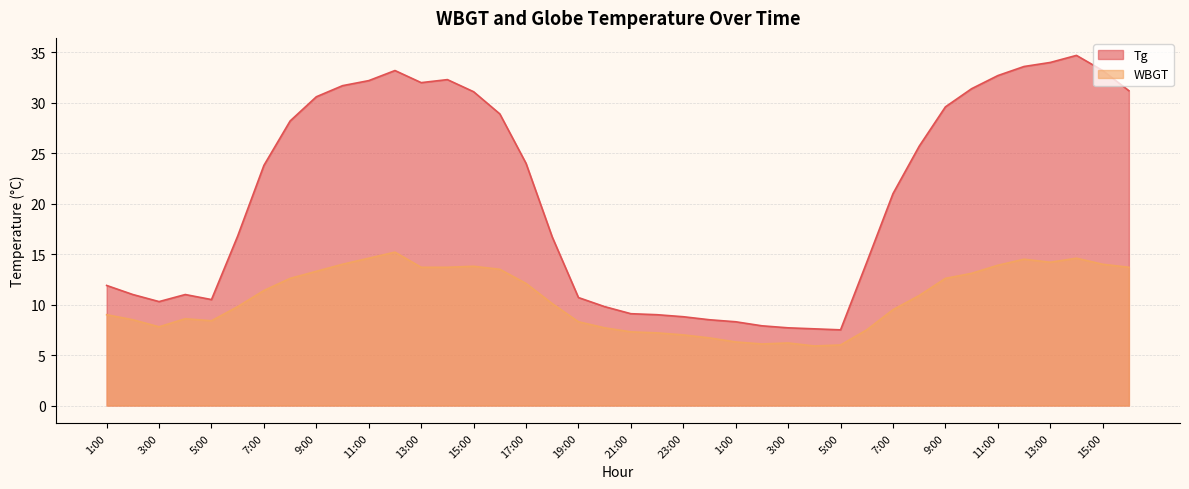

Between 7:00 and 17:00, which is larger?

17:00